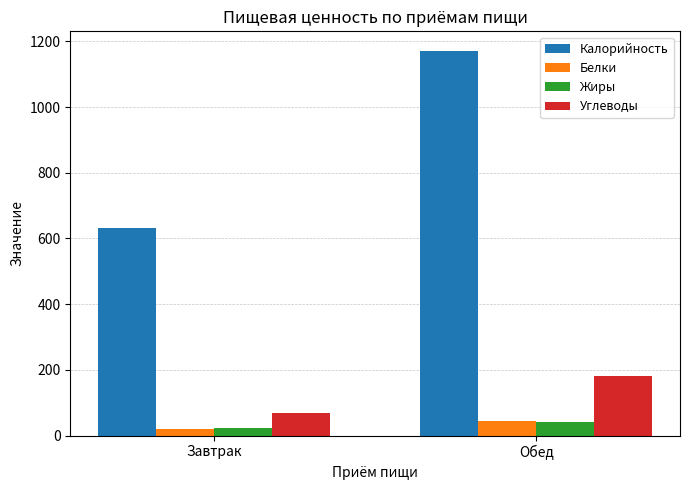

Rank the categories by Углеводы value from highest to lowest.

Обед, Завтрак